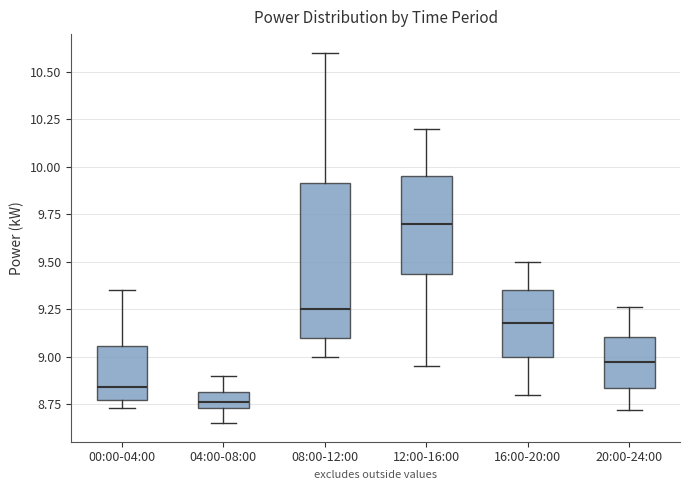

Which box's median line is the lowest?

04:00-08:00